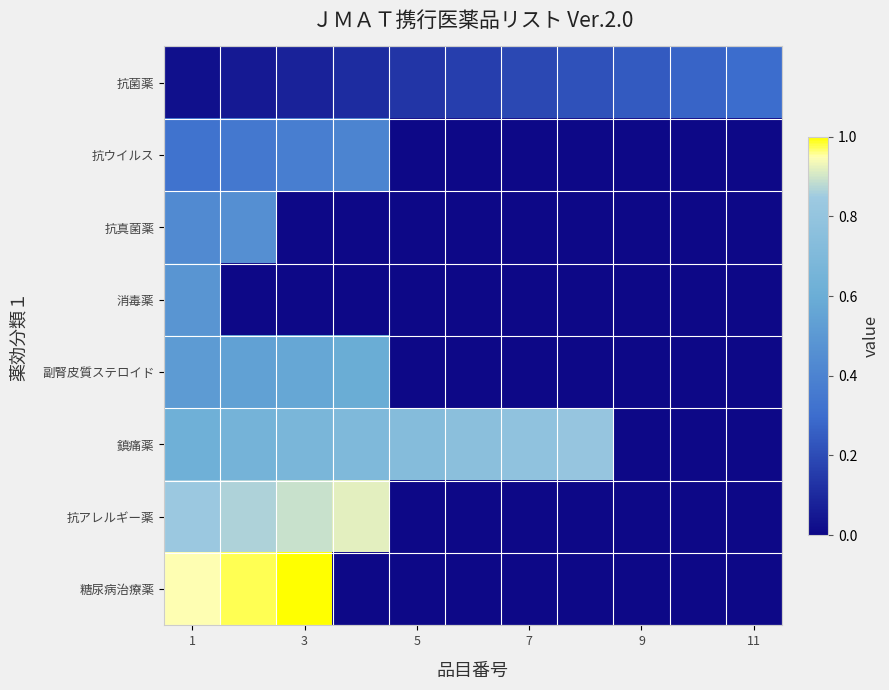

At which category does the chart reach its minimum across all series?

5